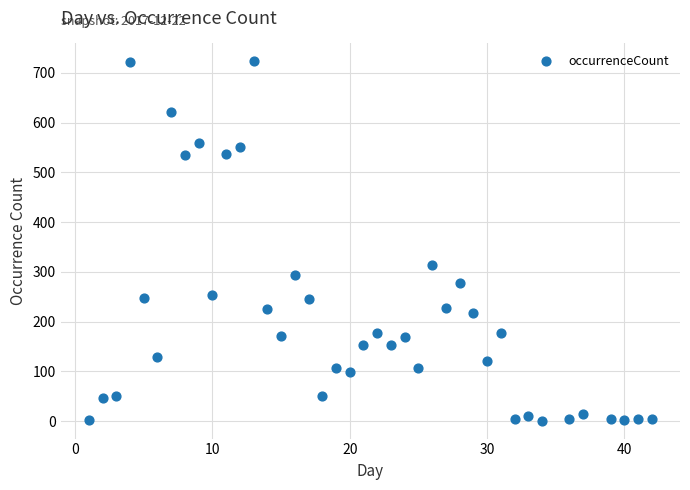

What is the range of X values (max minus min)?

41